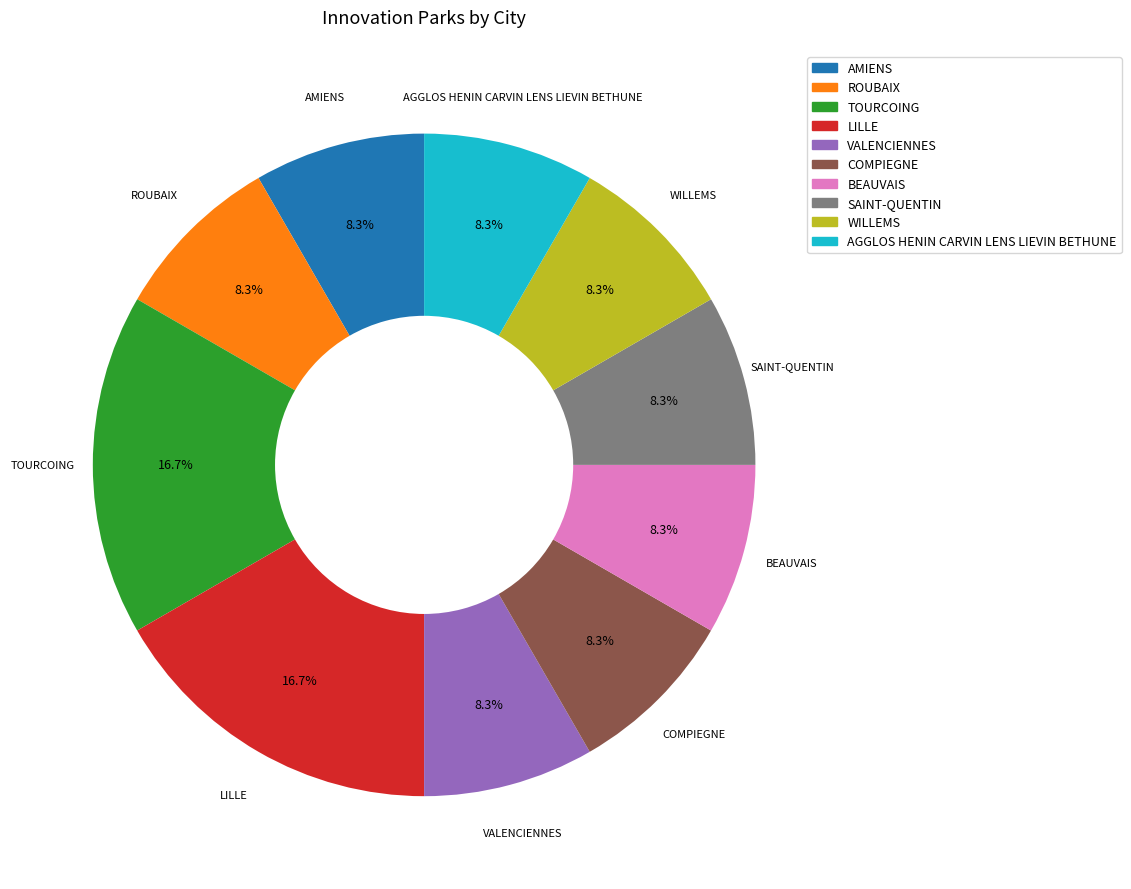

To the nearest percent, what portion does VALENCIENNES represent?

8%